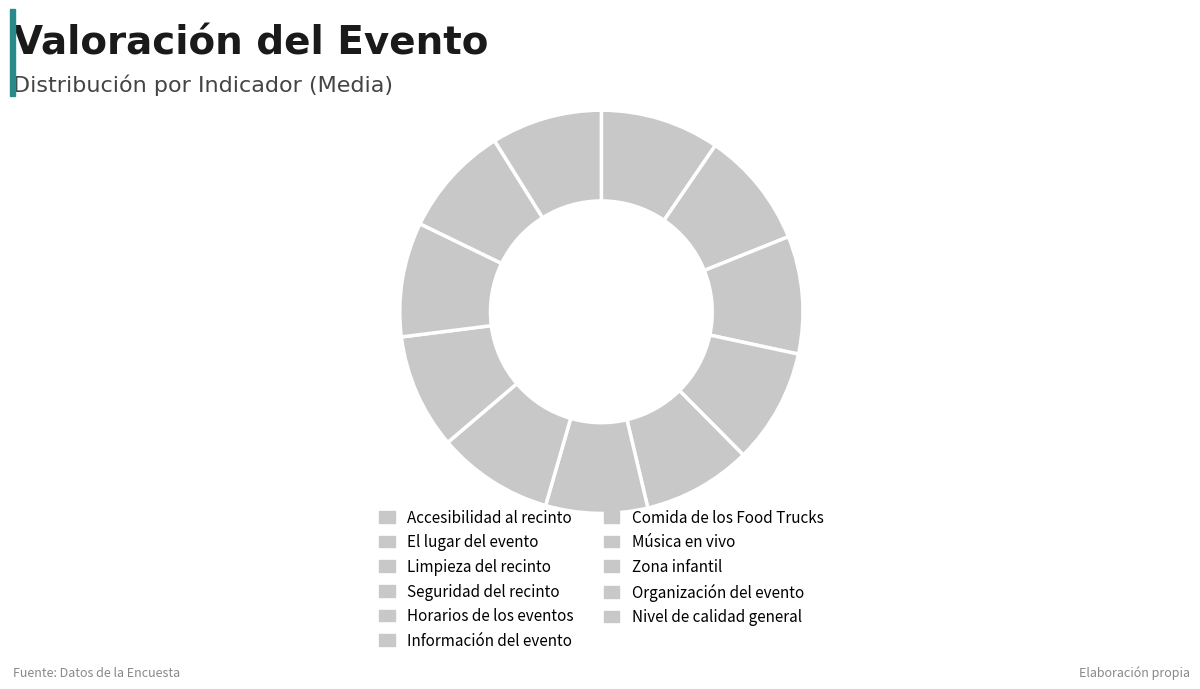

Count the number of slices in the pie.

11